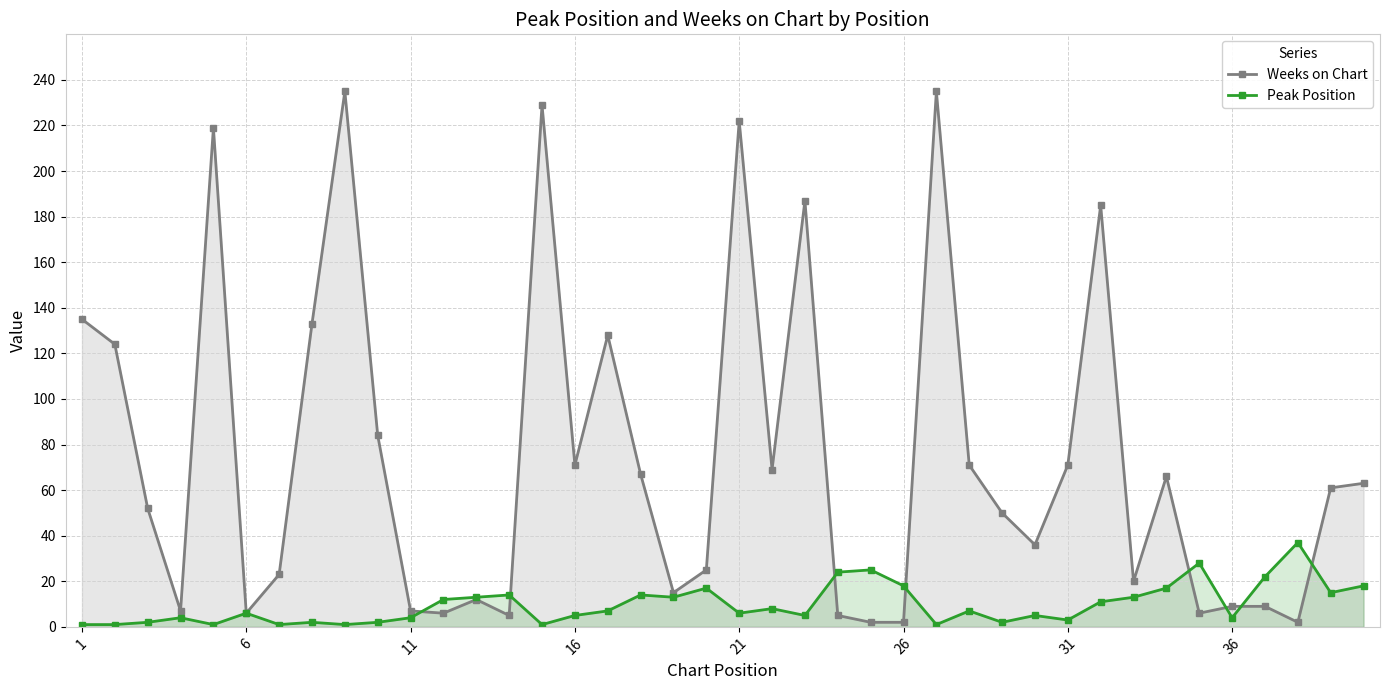

What is the difference between the second highest and minimum values in the Weeks on Chart series?

233